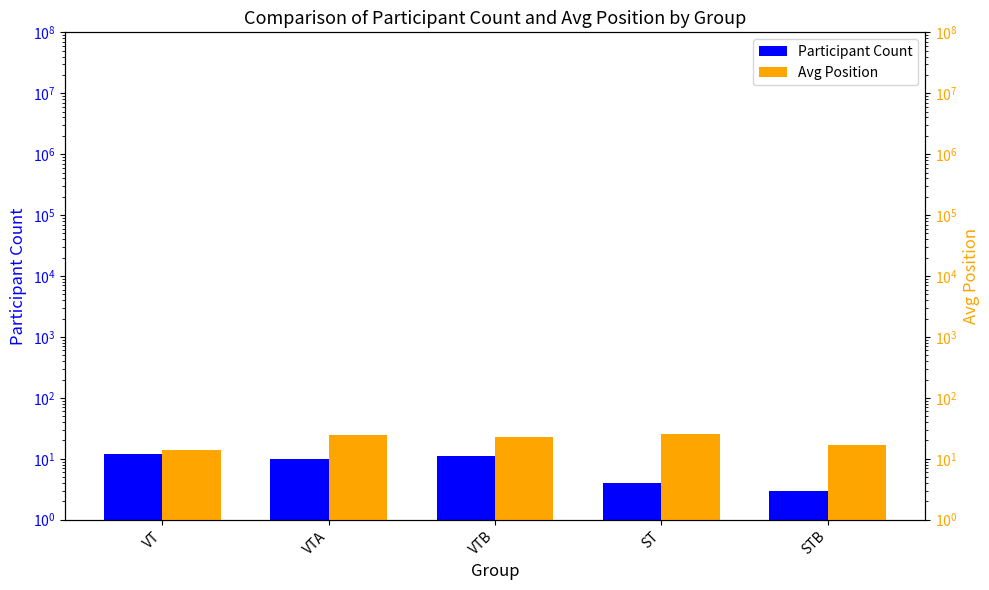

List the series in order of their overall mean, lowest first.

Participant Count, Avg Position